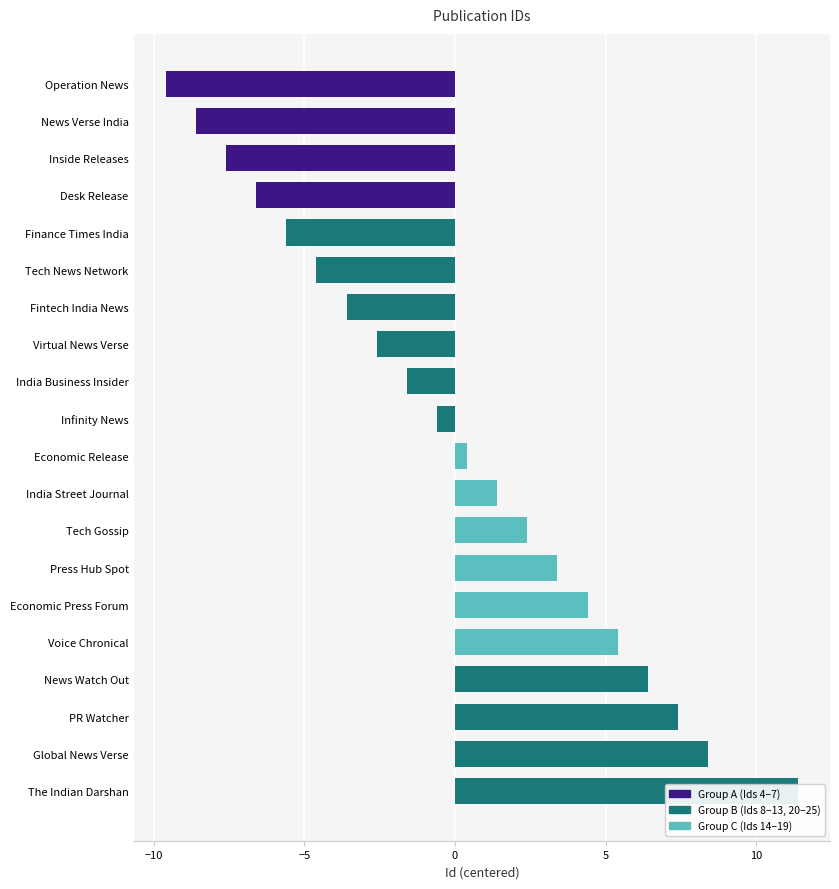

What is the change in value from Virtual News Verse to Economic Release?

+3.0